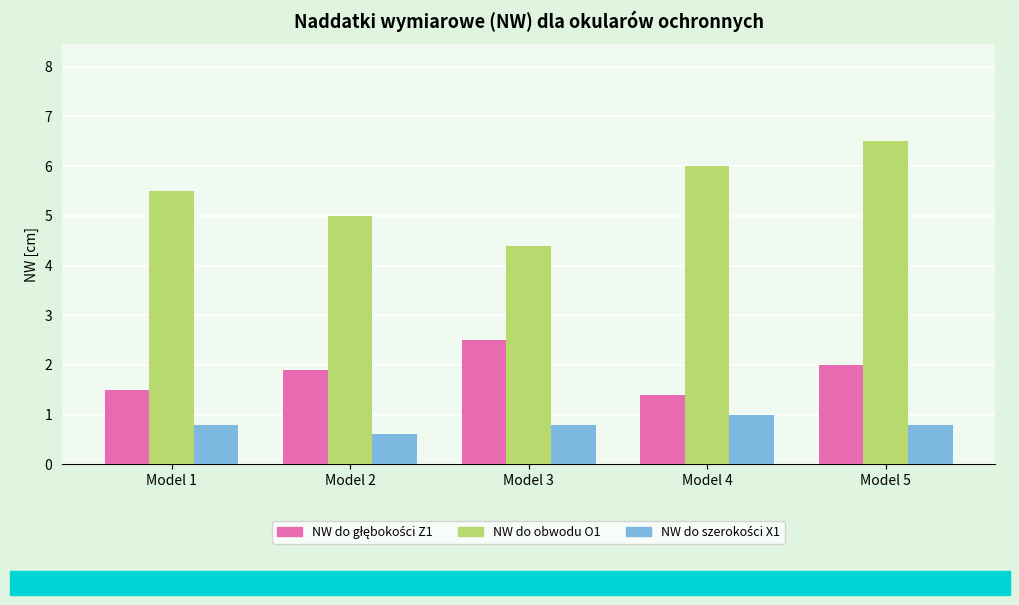

The NW do obwodu O1 series shows 5.5 at Model 1. True or false?

True